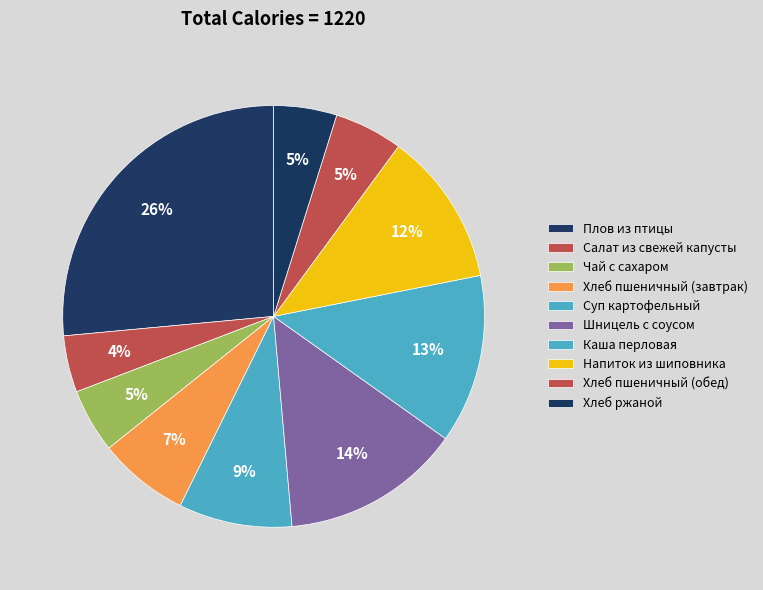

To the nearest percent, what portion does Хлеб пшеничный (обед) represent?

5%